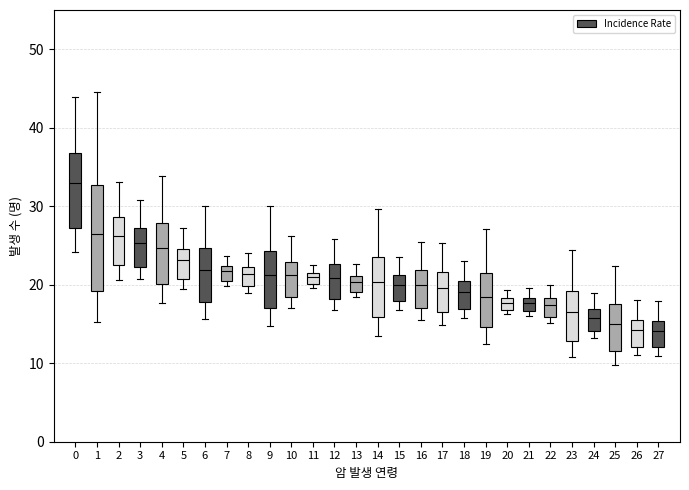

Where is the upper edge of the box at x = 14 on the y-axis? The values are not printed on the chart, so give them approximately, as read against the axis.

24